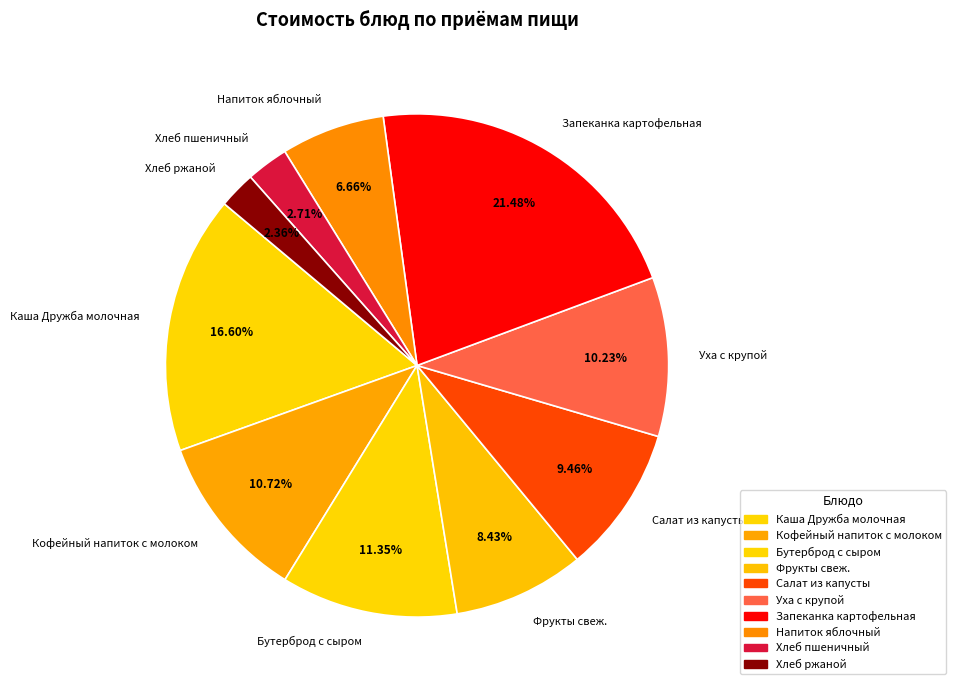

Count the number of slices in the pie.

10